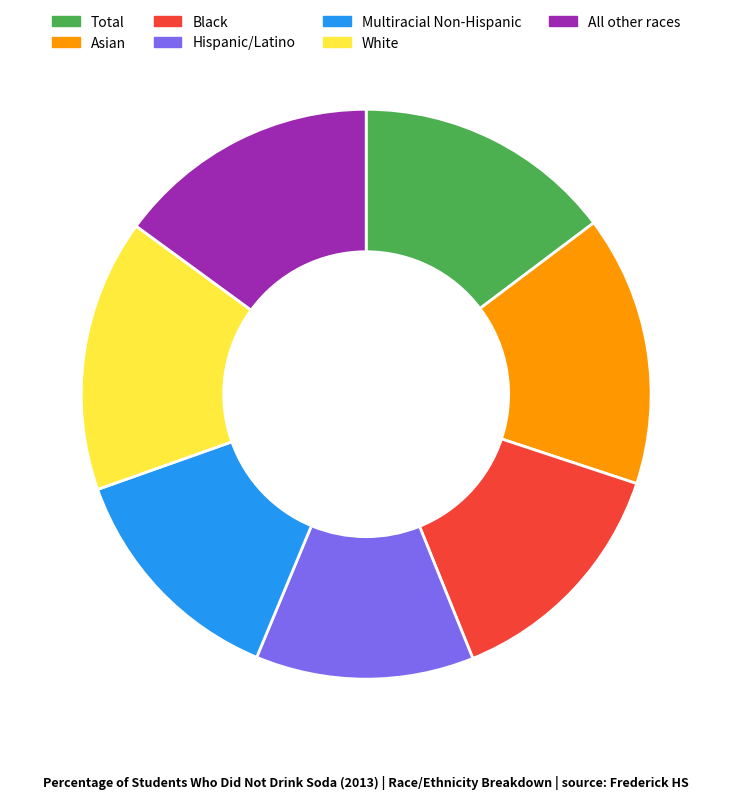

Combined, do Asian and Hispanic/Latino account for over 50%?

No